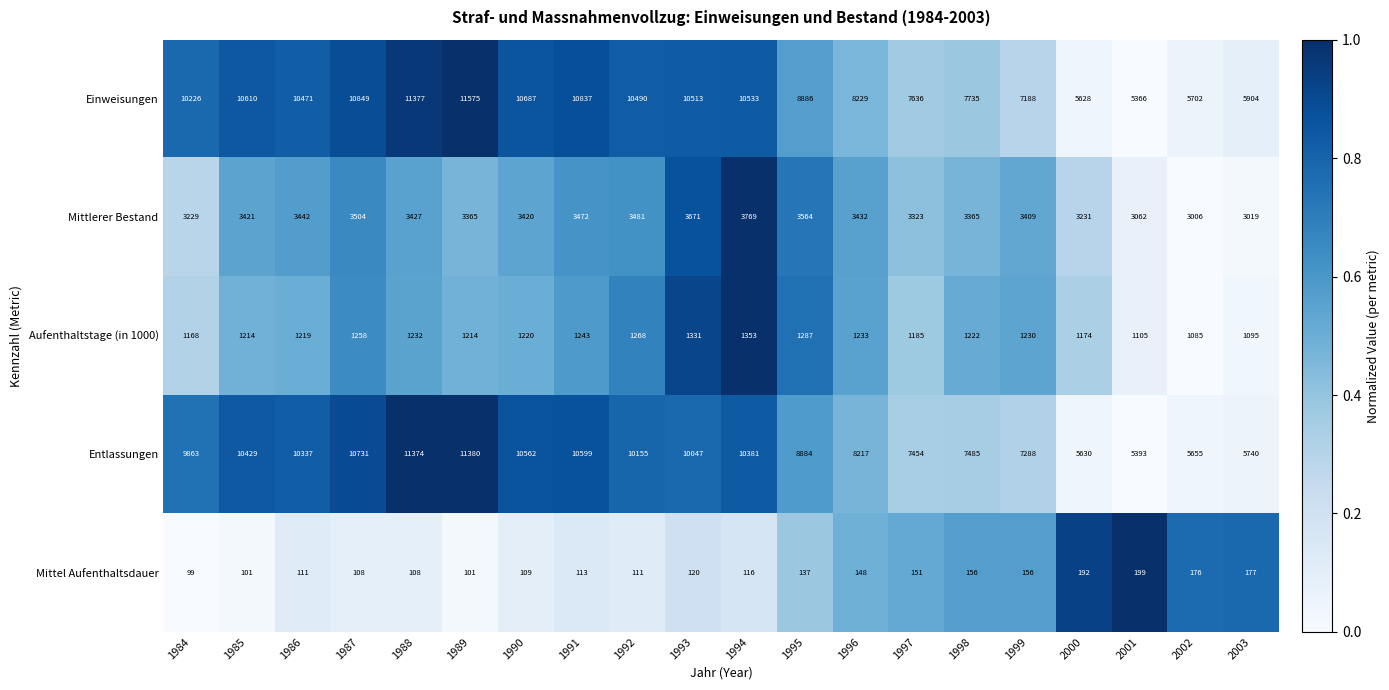

What is the difference between the maximum and minimum values in the Einweisungen series?

6209